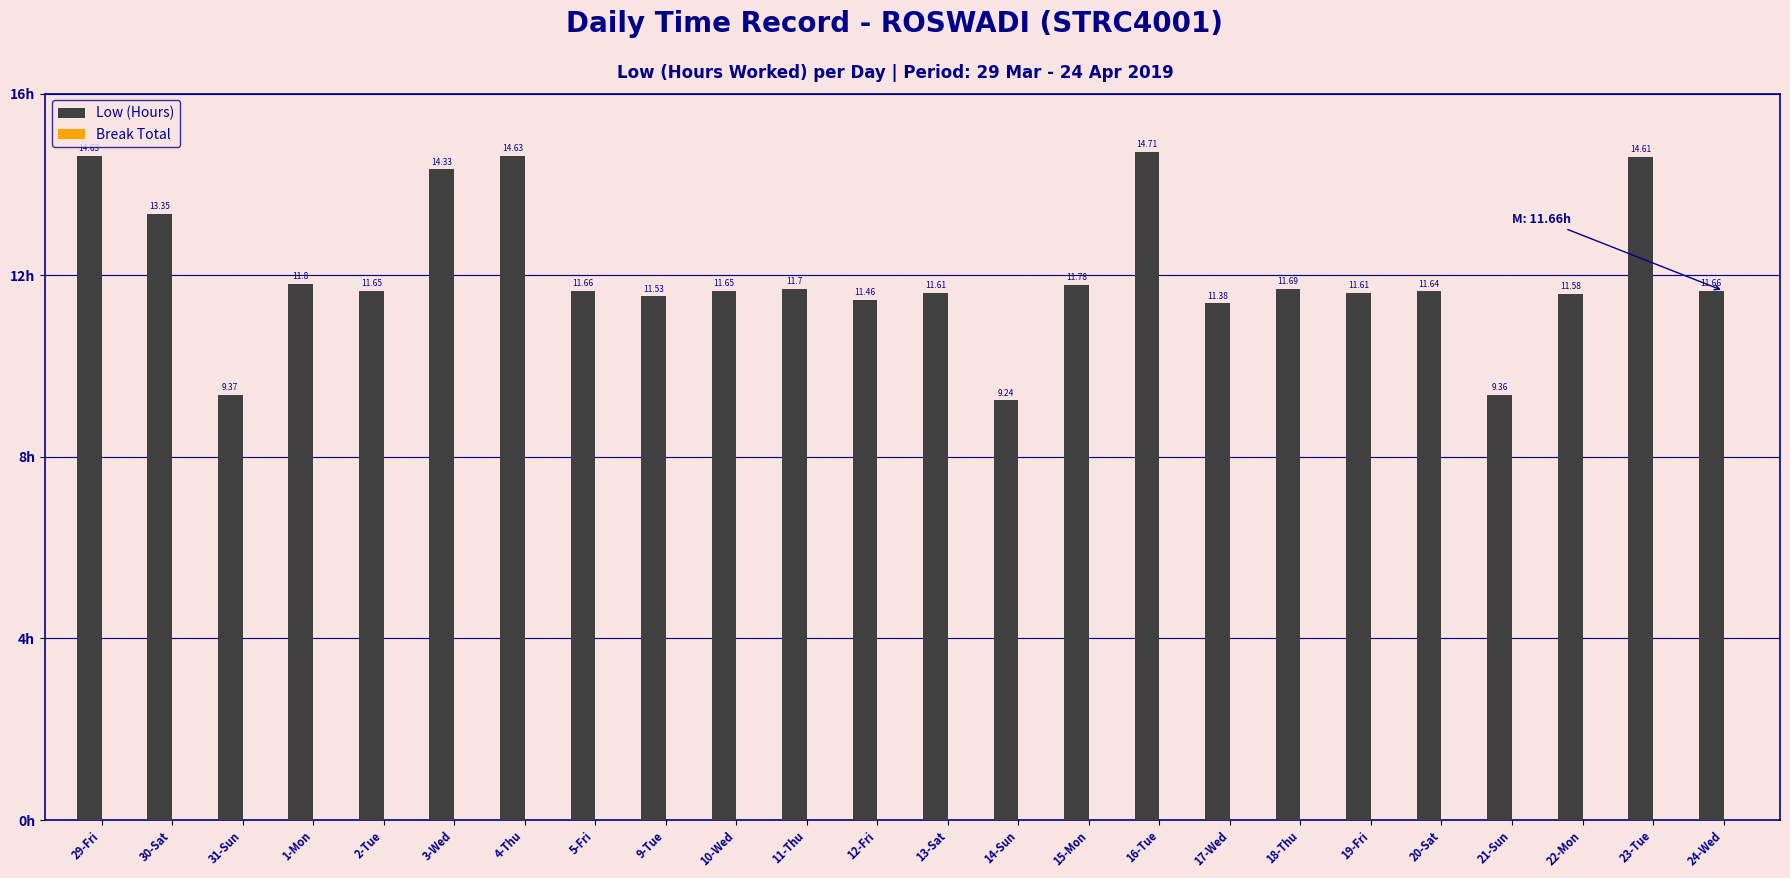

What is the label of the 2nd bar from the right?

23-Tue